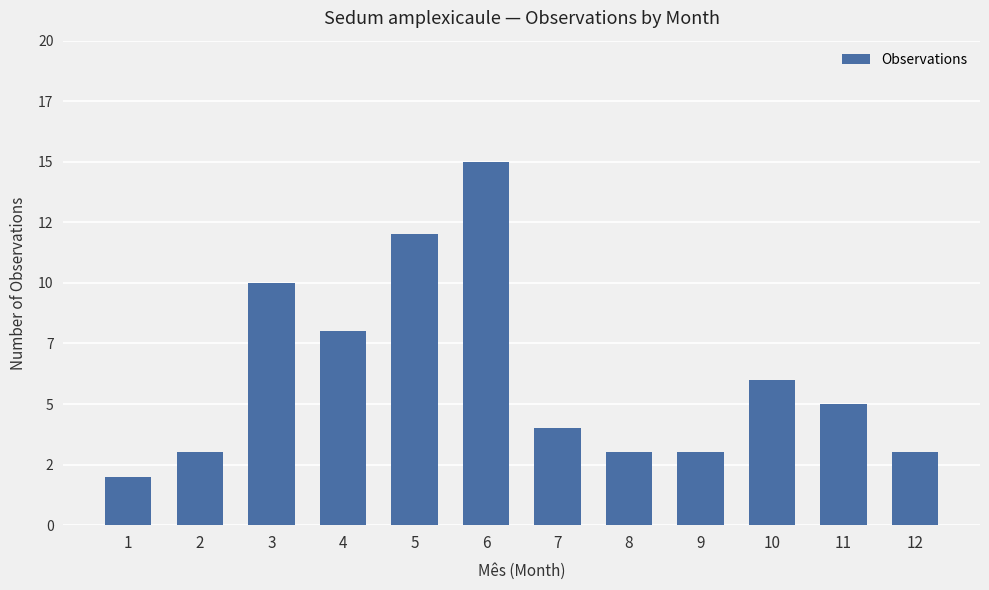

At which category does the chart reach its peak across all series?

6